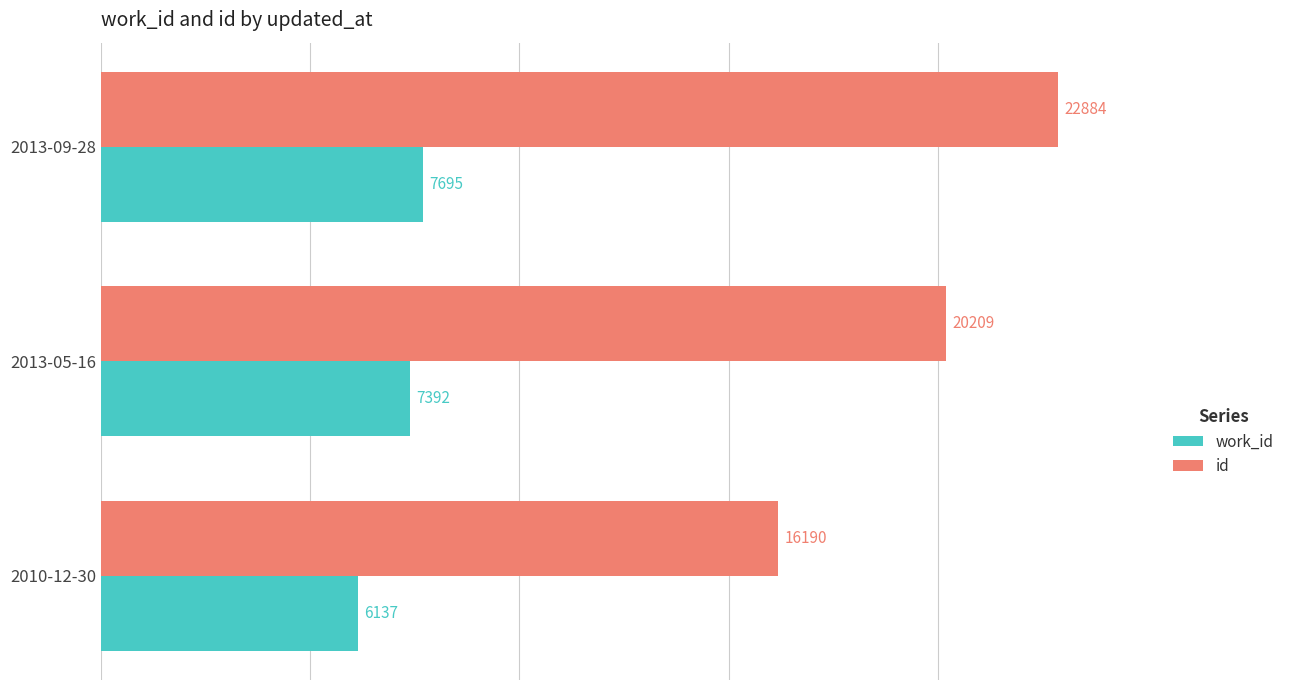

Which category has the highest value in the id series?

2013-09-28